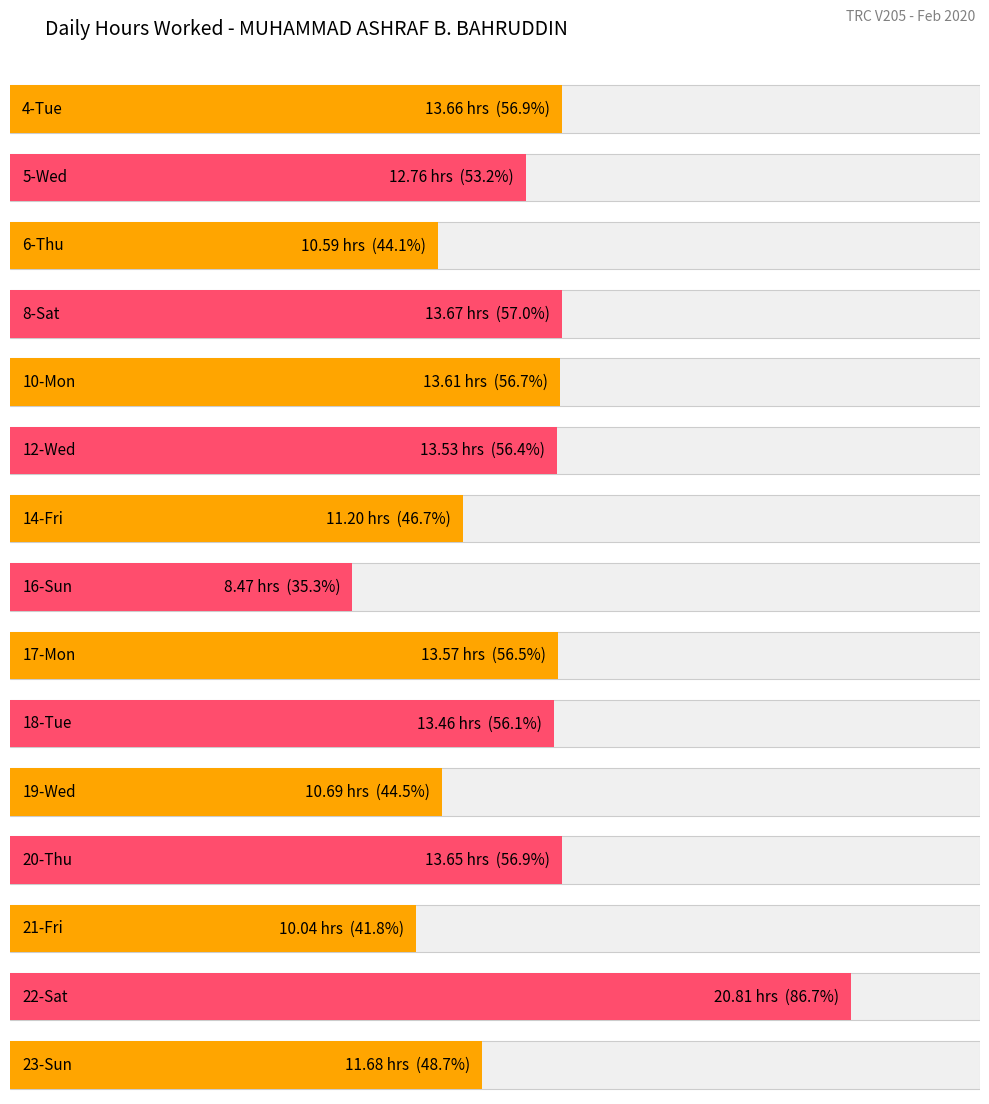

Which category has the lowest value across all series?

16-Sun